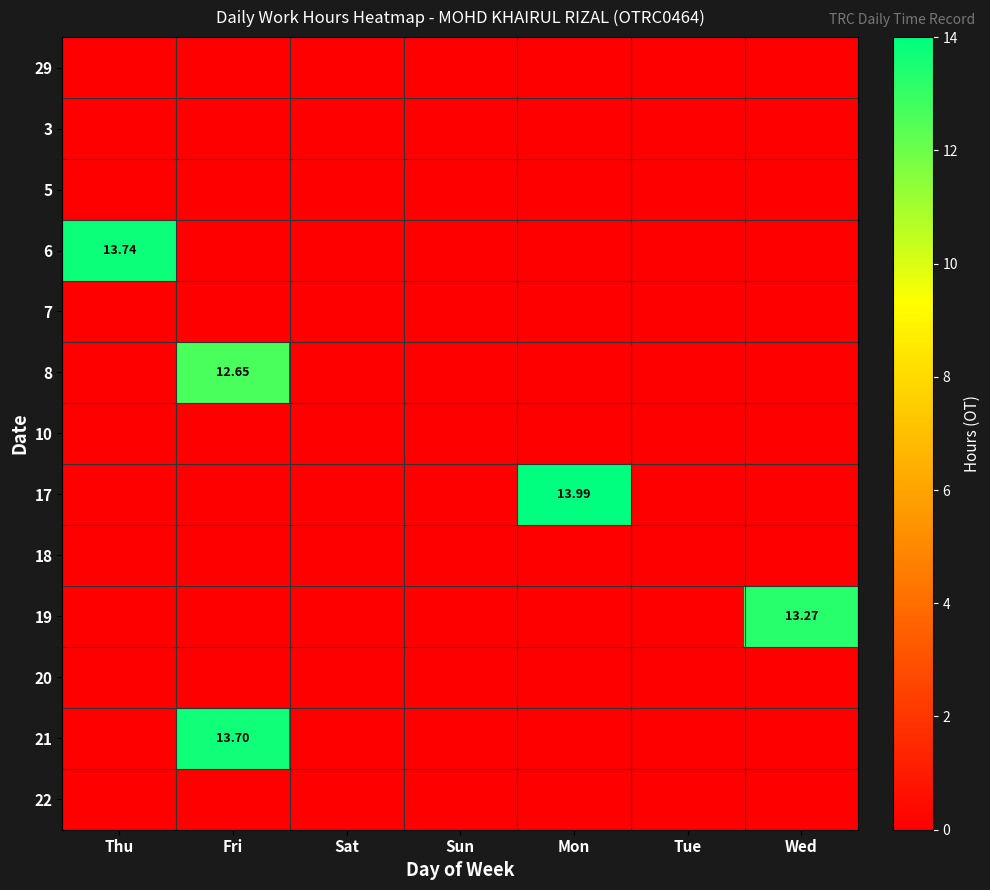

At which label does 5 reach its peak?

Thu